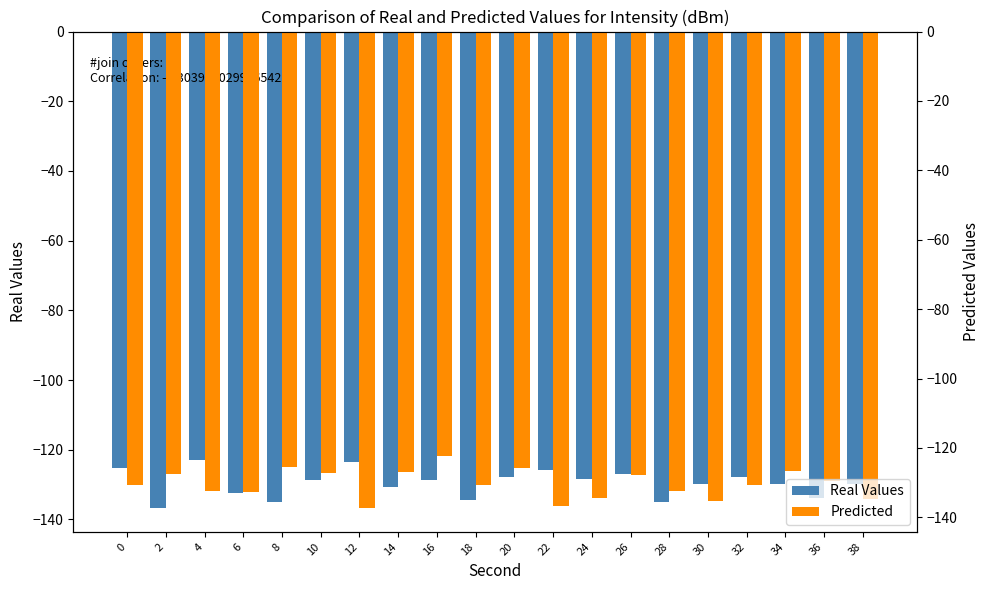

At which label is Real Values closest to -129?

10